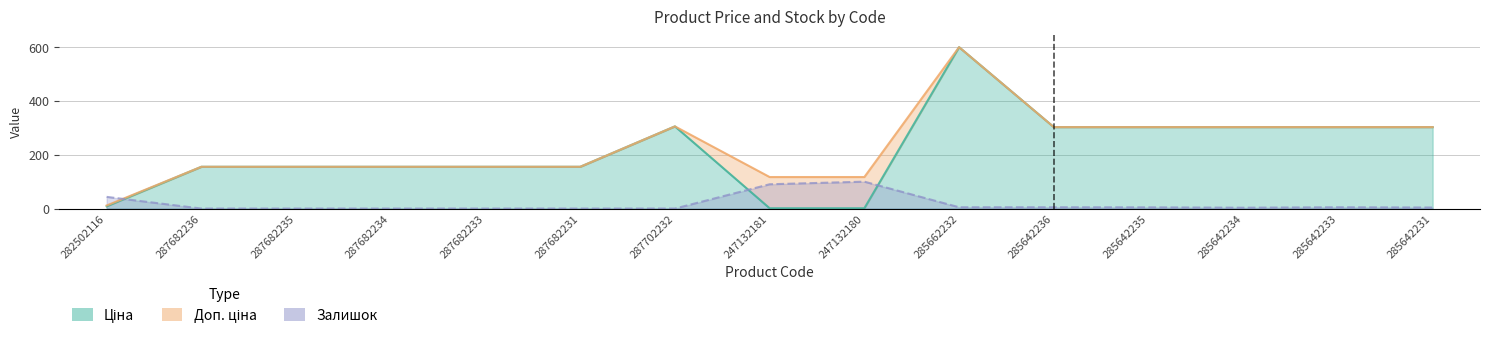

What are all the series names shown in the legend?

Ціна, Доп. ціна, Залишок